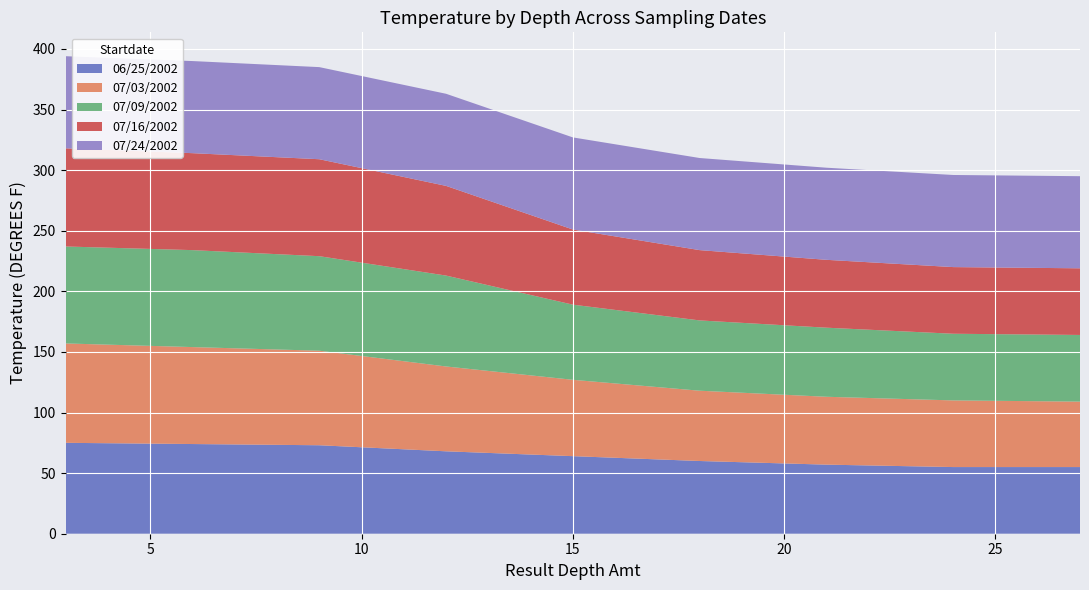

Reading left to right, list all the values displayed in this chart.

06/25/2002: 3=75	6=74	9=73	12=68	15=64	18=60	21=57	24=55	27=55
07/03/2002: 3=82	6=80	9=78	12=70	15=63	18=58	21=56	24=55	27=54
07/09/2002: 3=80	6=80	9=78	12=75	15=62	18=58	21=57	24=55	27=55
07/16/2002: 3=81	6=80	9=80	12=74	15=62	18=58	21=56	24=55	27=55
07/24/2002: 3=76	6=76	9=76	12=76	15=76	18=76	21=76	24=76	27=76